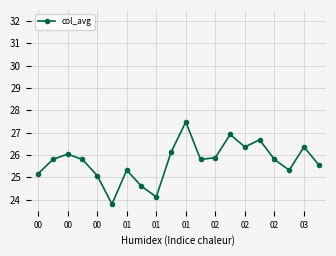

What is the maximum value shown in the chart?

27.5